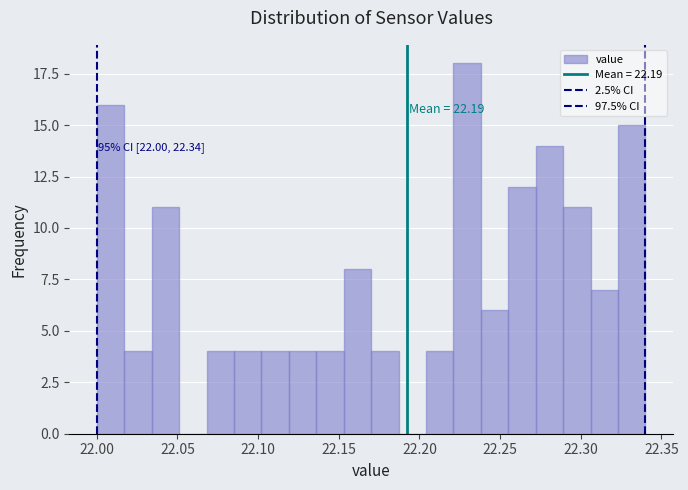

Read against the x-axis, roughly where is the centre of the tallest bar?

22.230